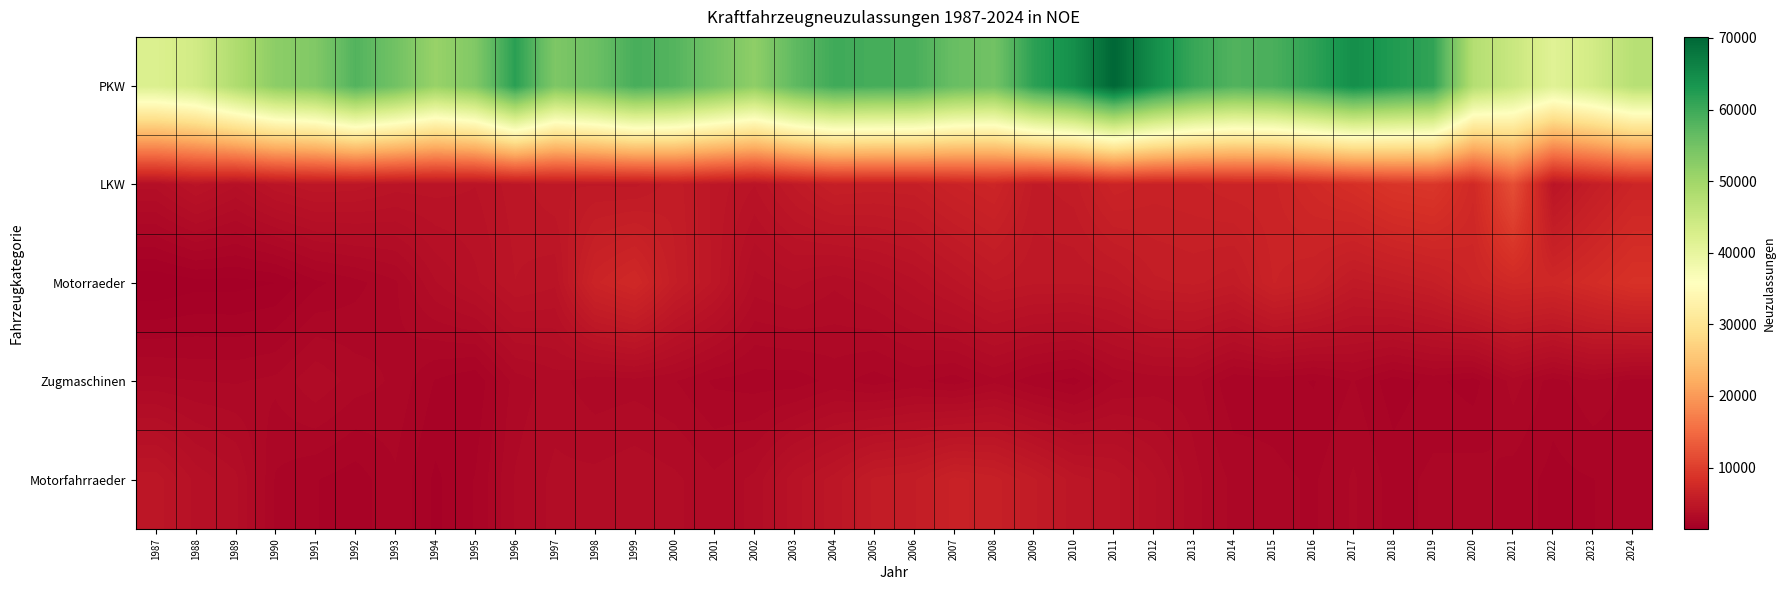

At 1987, list the series in order from largest to smallest.

PKW, Motorfahrraeder, LKW, Zugmaschinen, Motorraeder